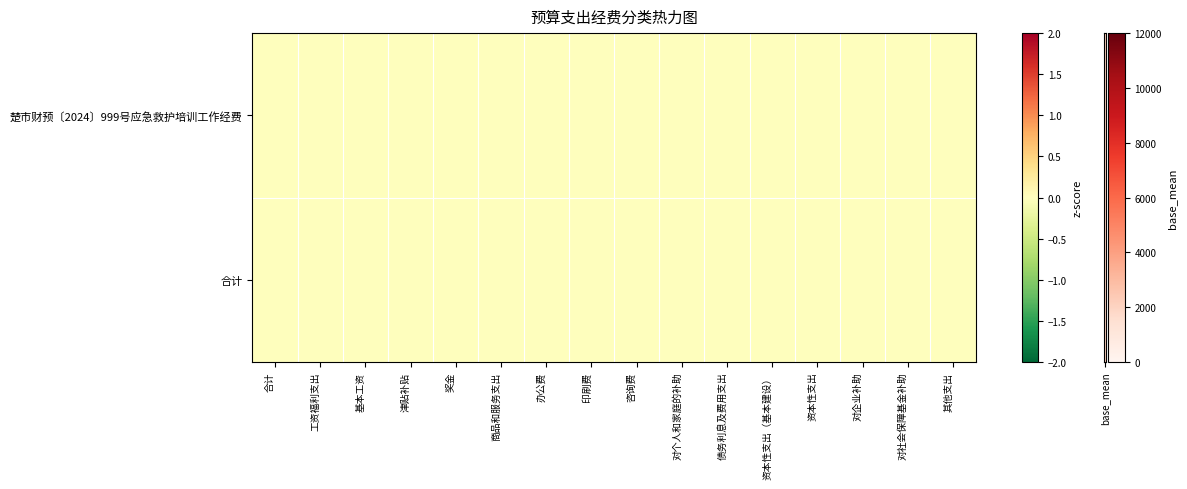

What is the difference between the maximum and minimum values?

11900